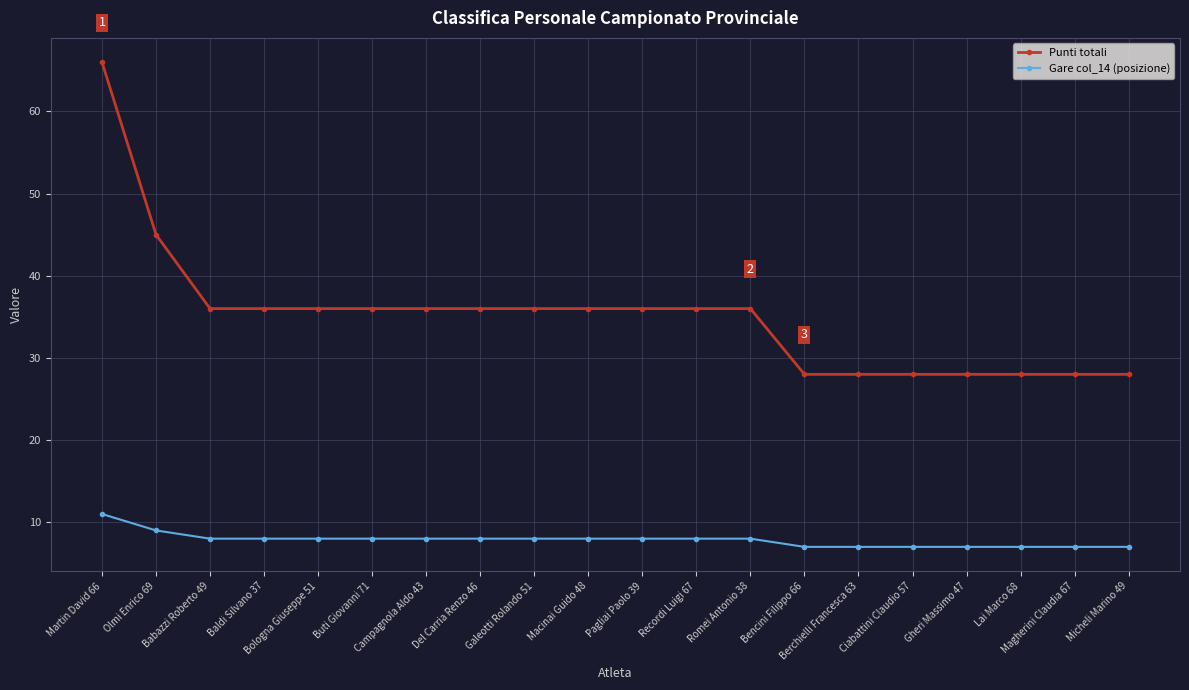

What value does the Punti totali series have at Magherini Claudia 67?

28